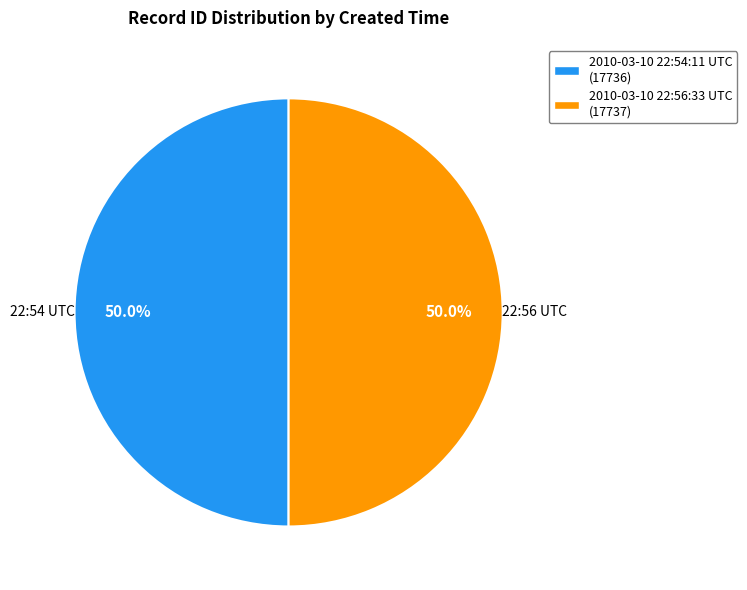

How many segments does this pie chart have?

2